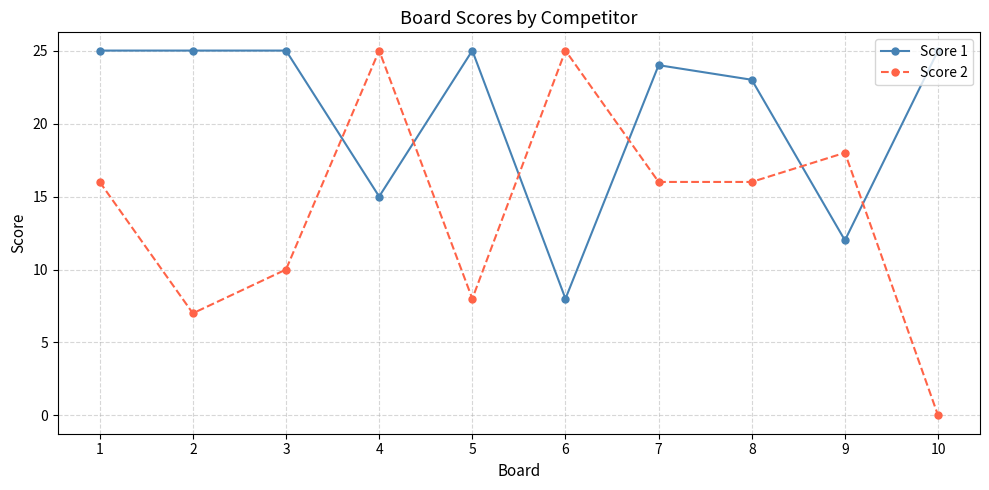

What is the maximum value for Score 1?

25